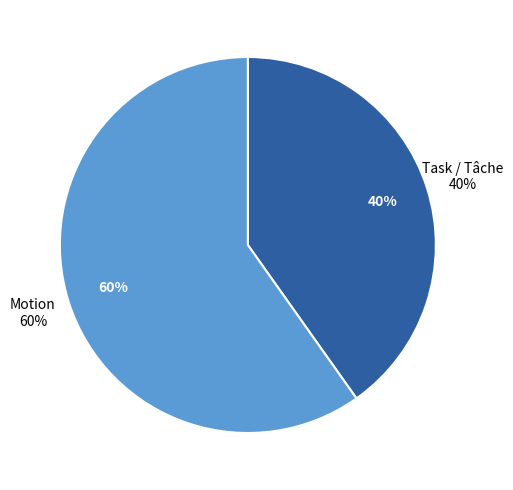

Rank the categories by value from highest to lowest.

Motion, Task / Tâche